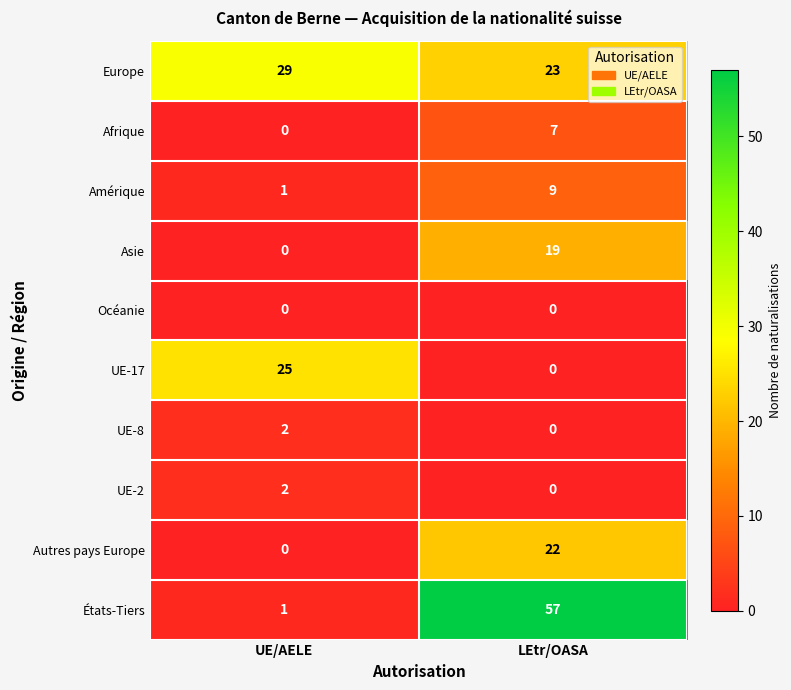

What is the spread (max minus min) of values at UE/AELE?

29